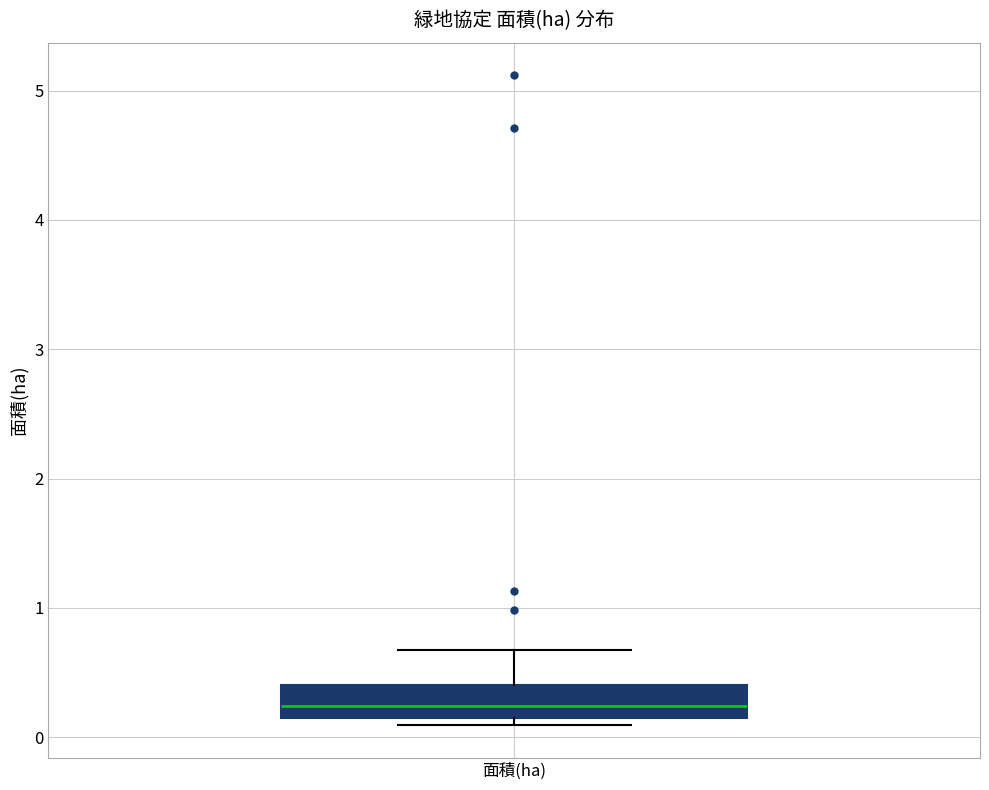

Transcribe this box plot: give where the median line is, the range the box spans, and where the two whiskers end, as read against the y-axis. The values are not printed on the chart, so give them approximately, as read against the axis.

median 0.2, box 0.1 to 0.4, whiskers 0.1 (just below the box's lower edge) to 0.7